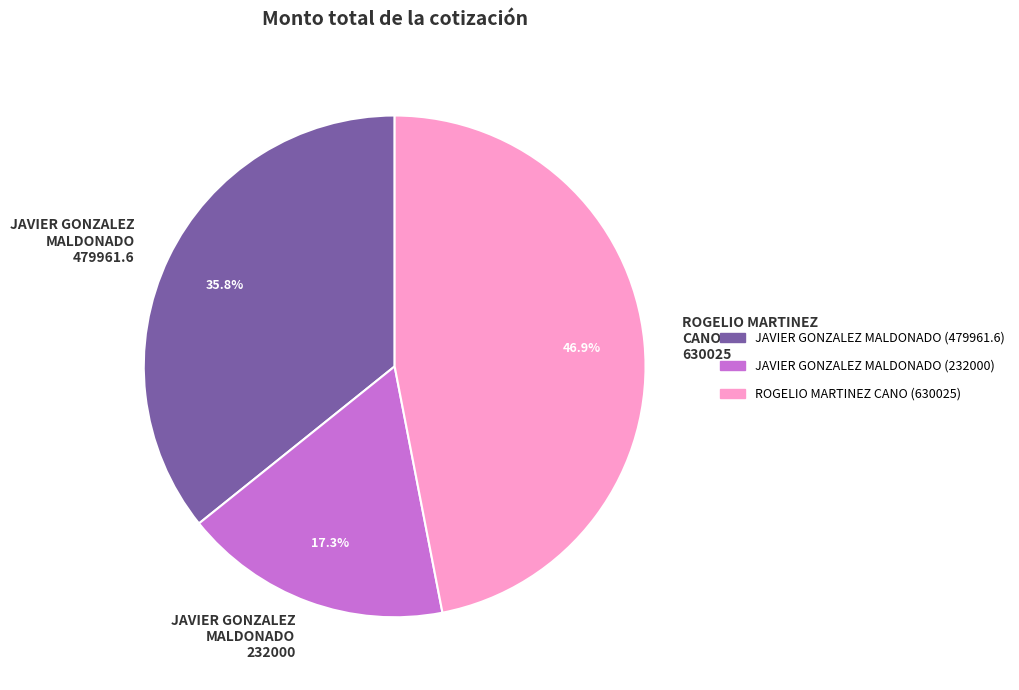

What is the smallest slice in the pie chart?

JAVIER GONZALEZ MALDONADO (232000)